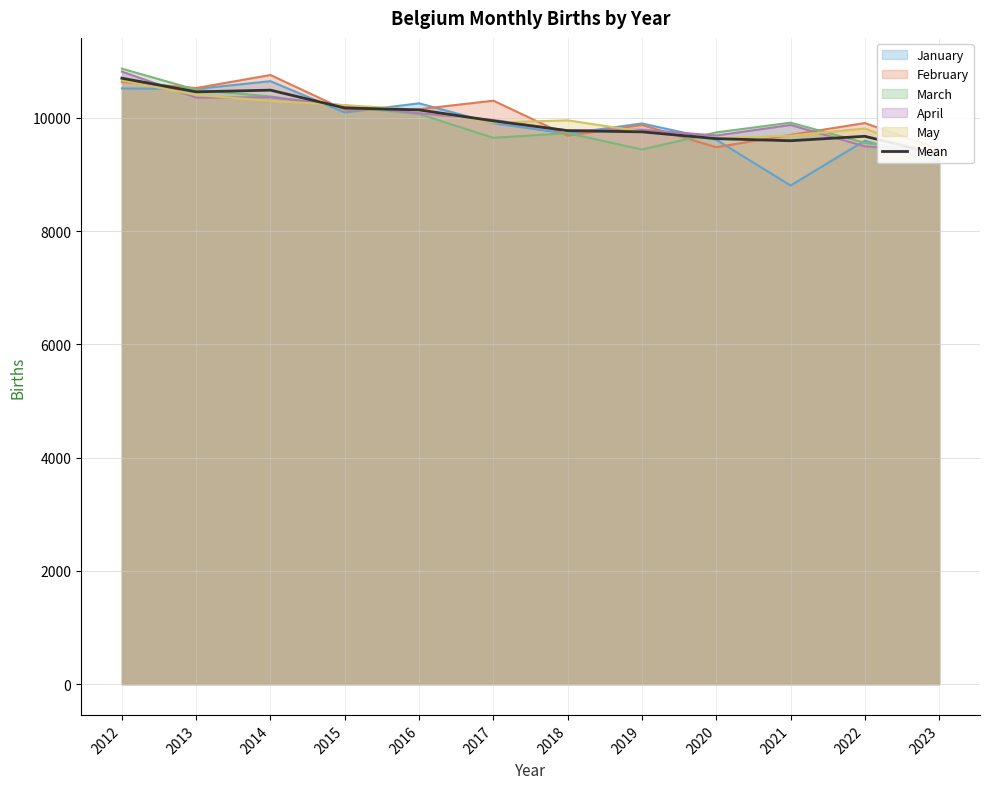

Which category has the highest value across all series?

2012